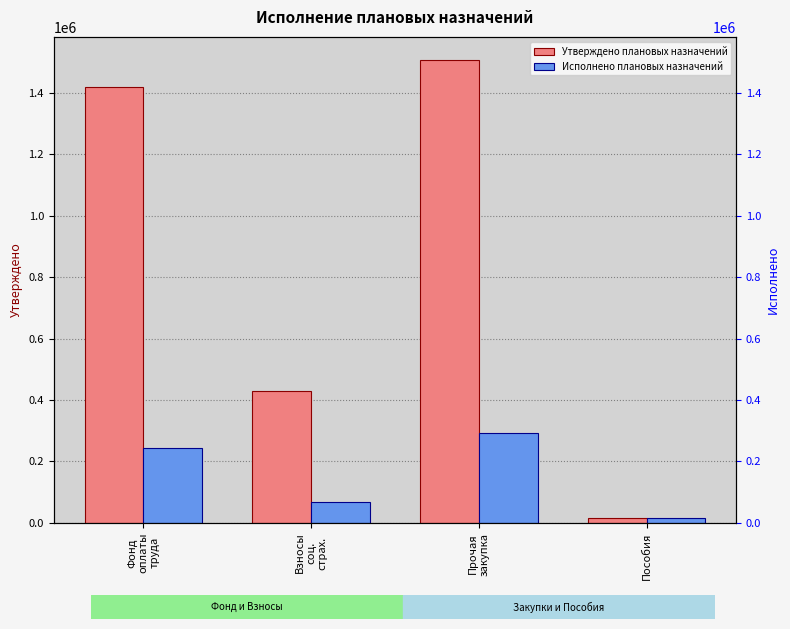

What is the total value across all series at Прочая
закупка?

1799950.2